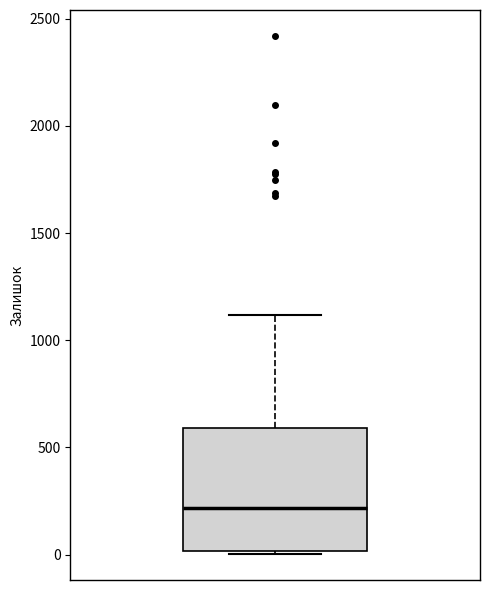

Read this box plot against the y-axis: the position of the median line, the range covered by the box, and the ends of both whiskers. The values are not printed on the chart, so give them approximately, as read against the axis.

median 200, box 0 to 600, whiskers 0 (just below the box's lower edge) to 1100